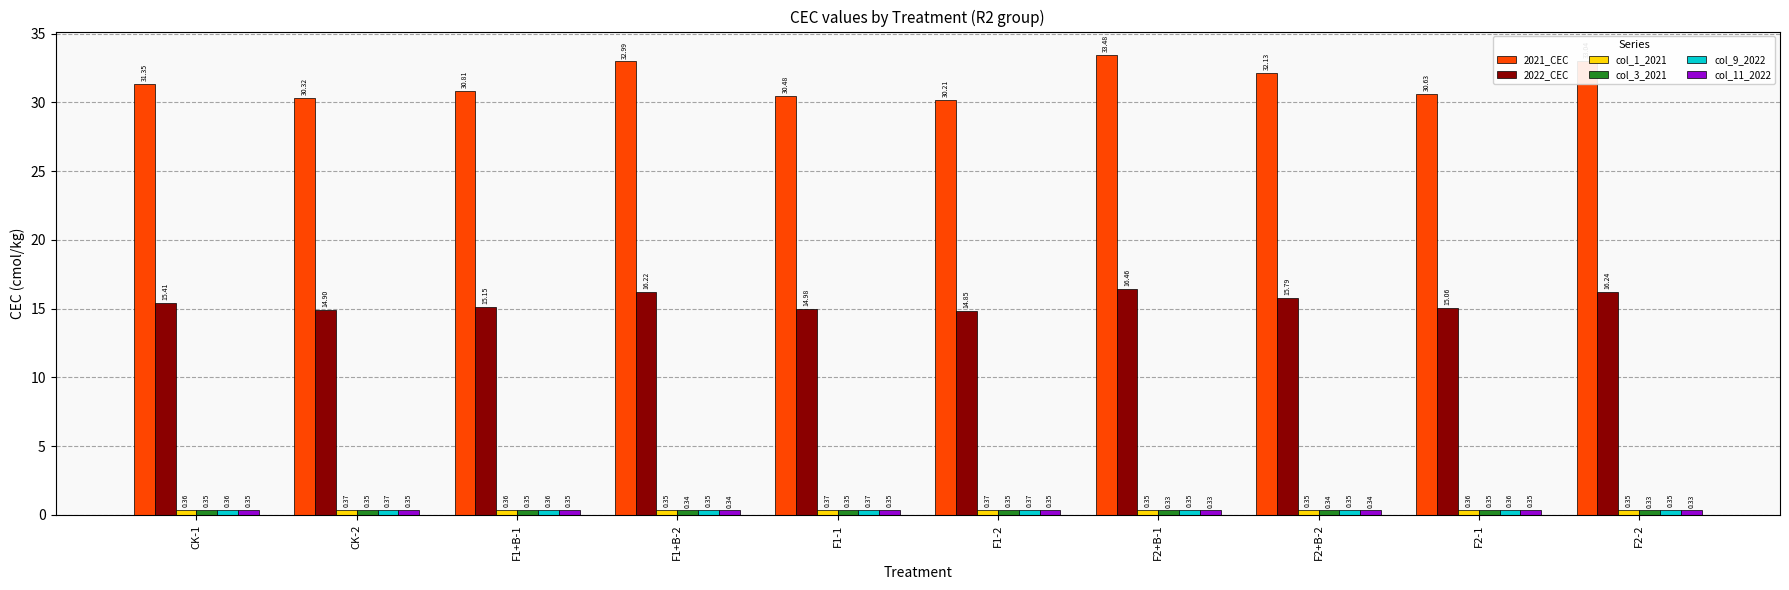

What is the sum of the col_11_2022 values at F1+B-1 and F2+B-2?

0.7